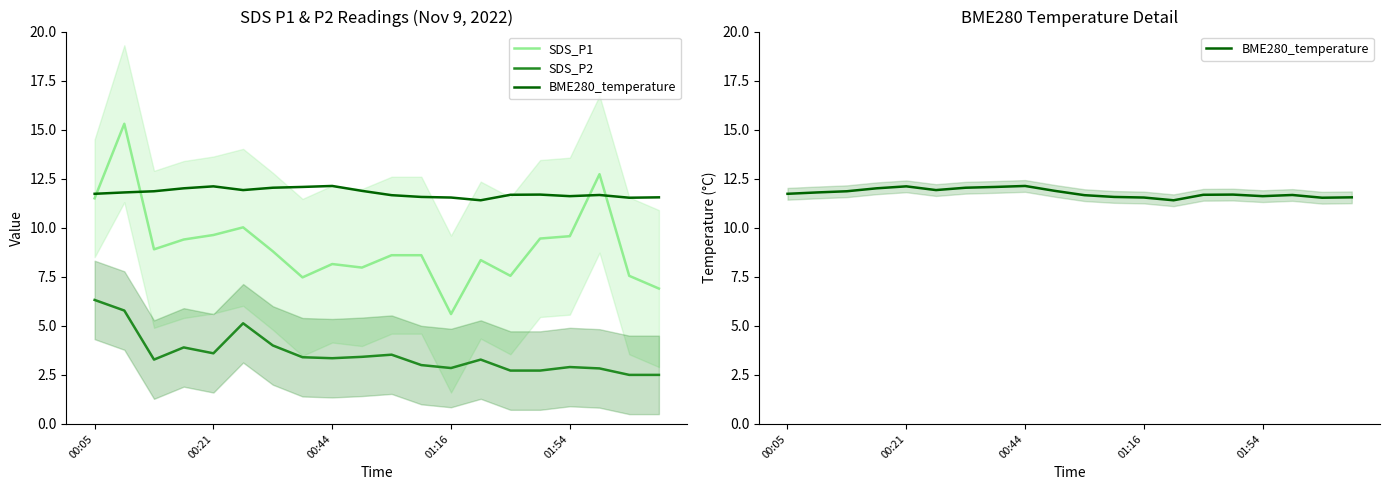

Which series has the largest total across all categories?

BME280_temperature